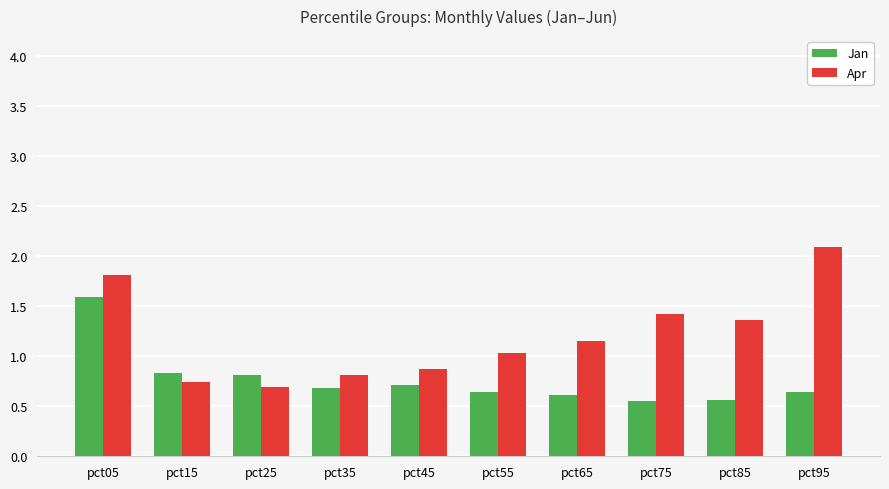

Which series has the largest total across all categories?

Apr